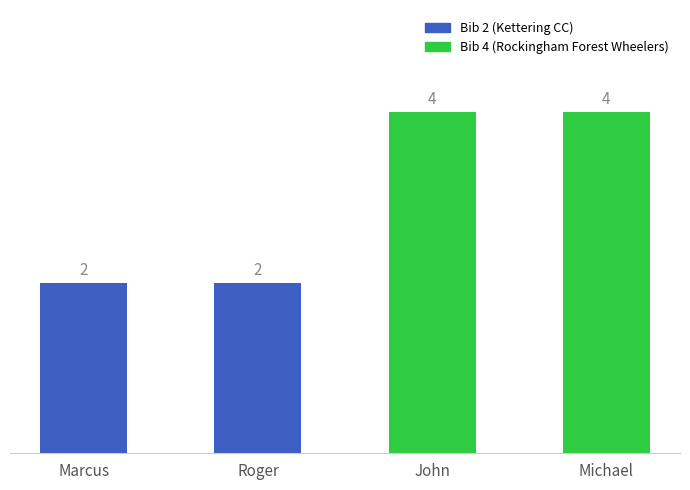

What is the greatest value displayed?

4